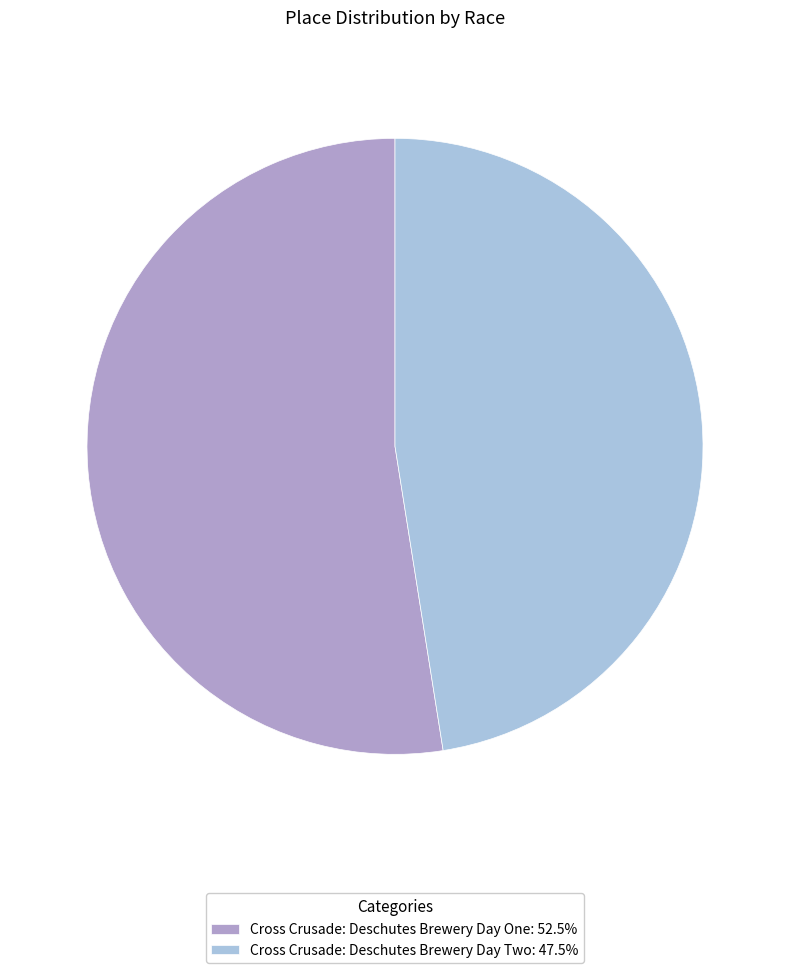

Approximately how many times larger is the value at Cross Crusade: Deschutes Brewery Day Two: 47.5% compared to Cross Crusade: Deschutes Brewery Day One: 52.5%?

0.9